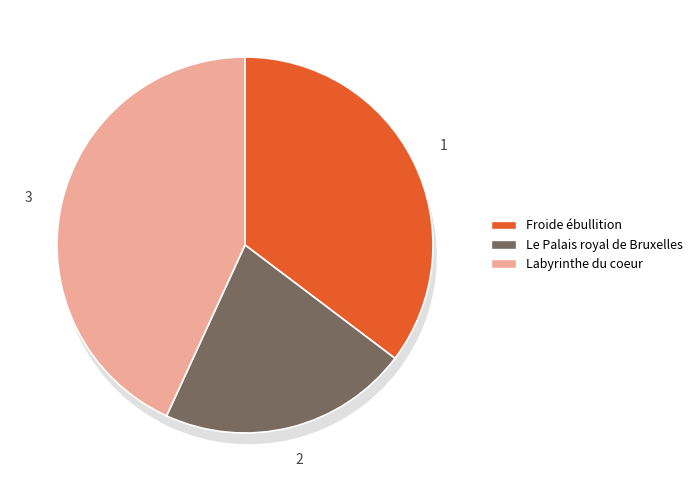

Count the number of slices in the pie.

3